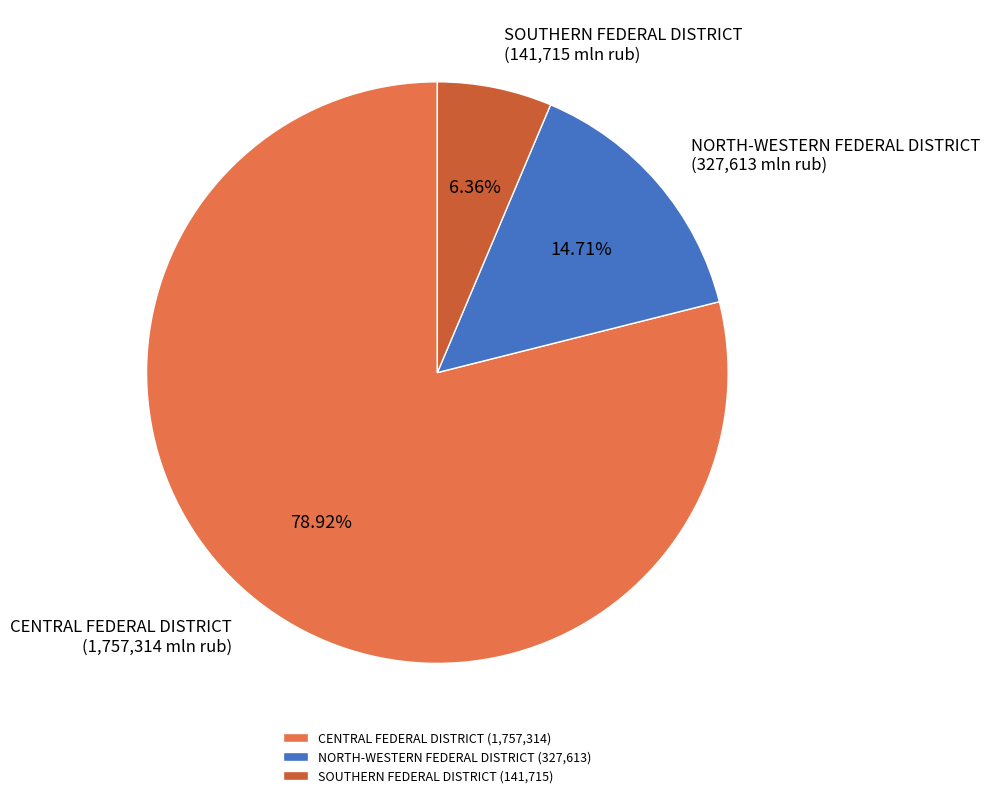

The CENTRAL FEDERAL DISTRICT slice represents 69% of the pie. True or false?

False